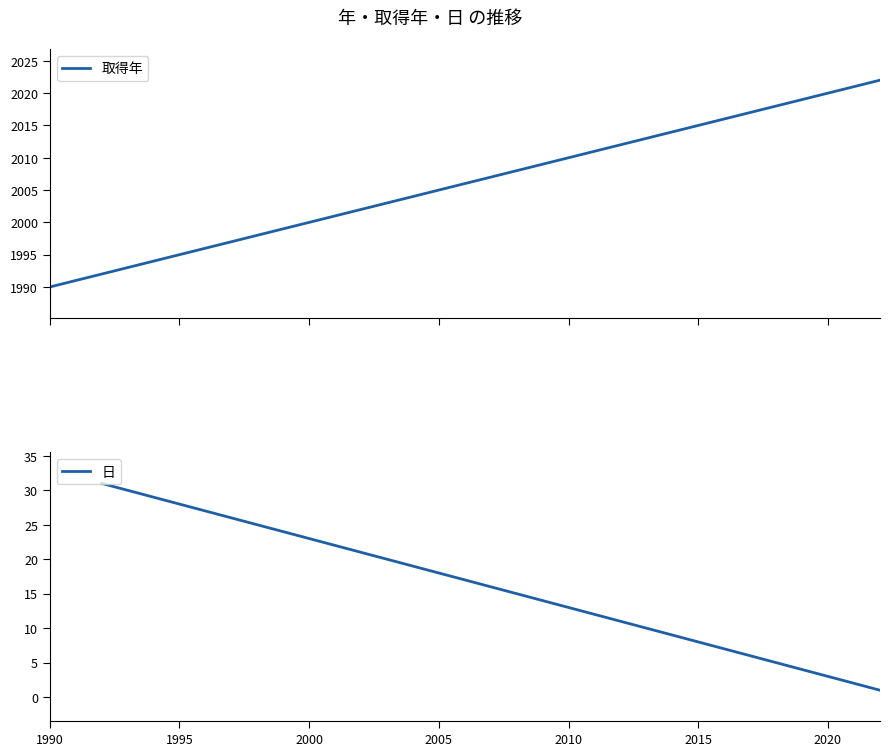

What is the maximum value for 取得年?

2022